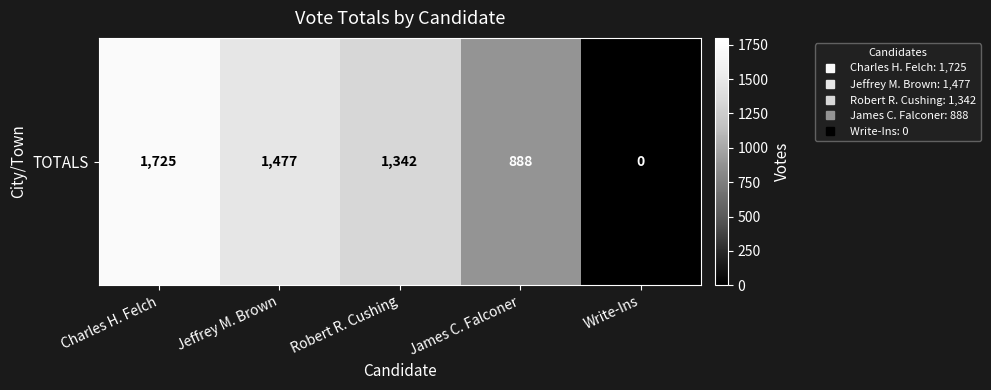

What value does the data have at Robert R. Cushing?

1342